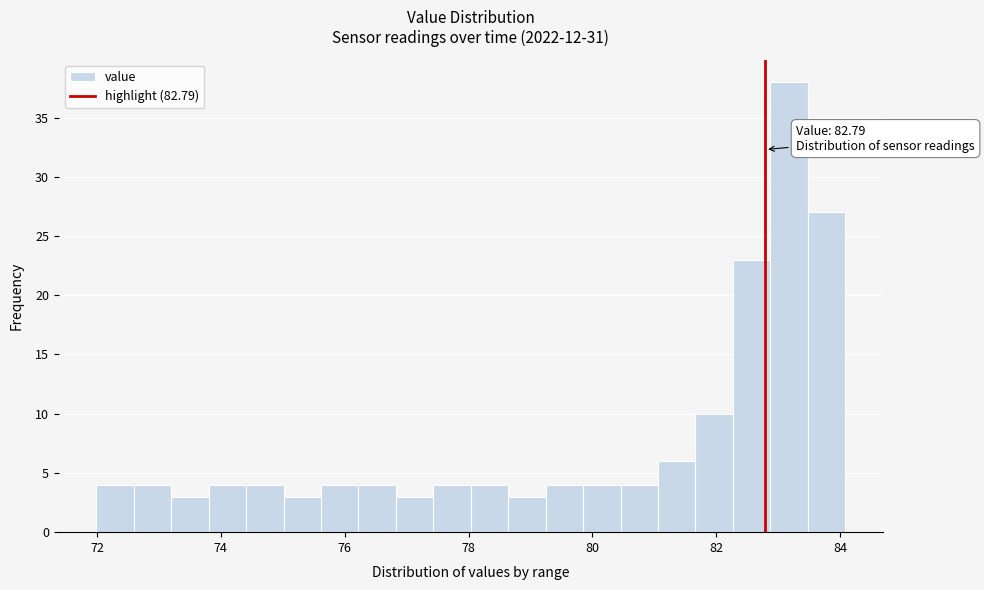

Read against the x-axis, roughly where is the centre of the tallest bar?

83.2